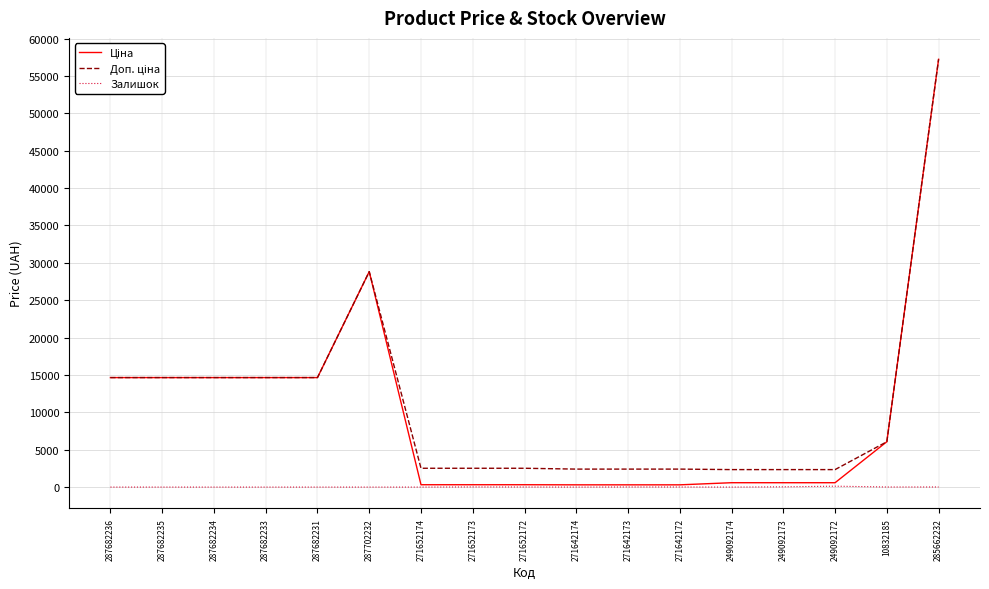

What is the difference between the highest and lowest values at 287682234?

14649.6